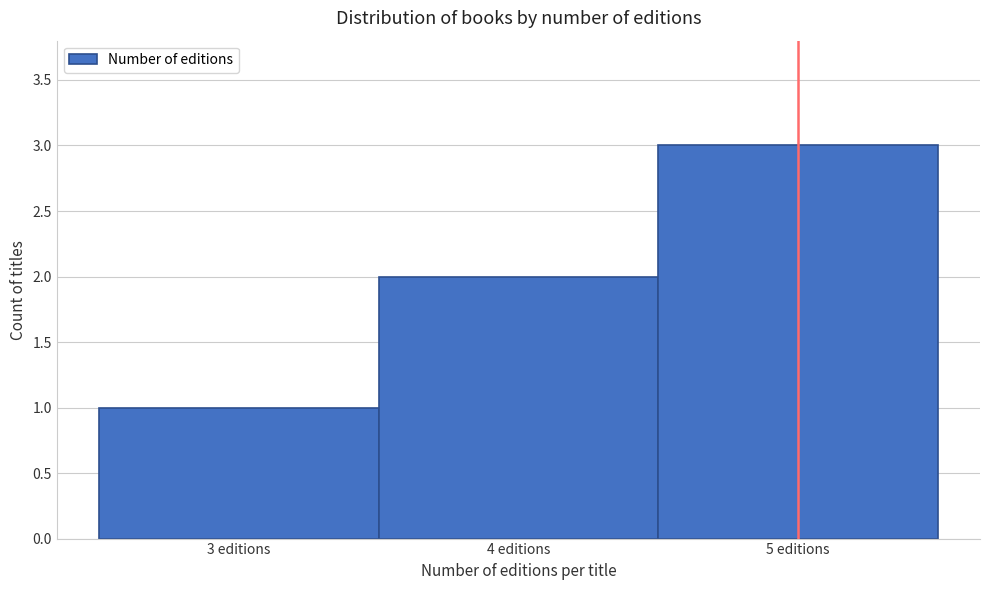

Reading left to right, list every bar in this chart as the range it spans on the x-axis followed by its height. The values are not printed on the chart, so give them approximately, as read against the axis.

2.5 to 3.5: 1
3.5 to 4.5: 2
4.5 to 5.5: 3